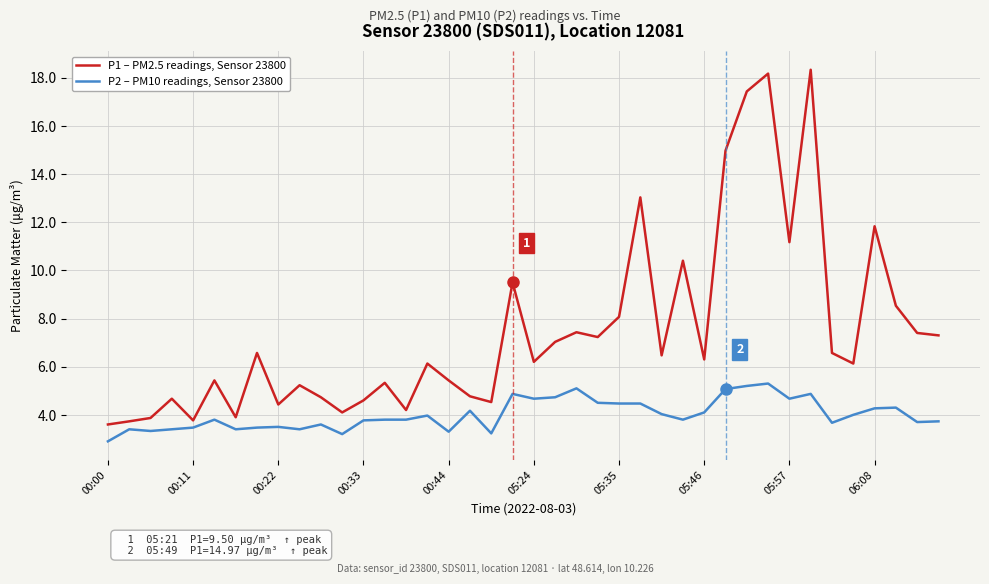

True or false: P1 – PM2.5 readings, Sensor 23800 and P2 – PM10 readings, Sensor 23800 cross at least once.

False